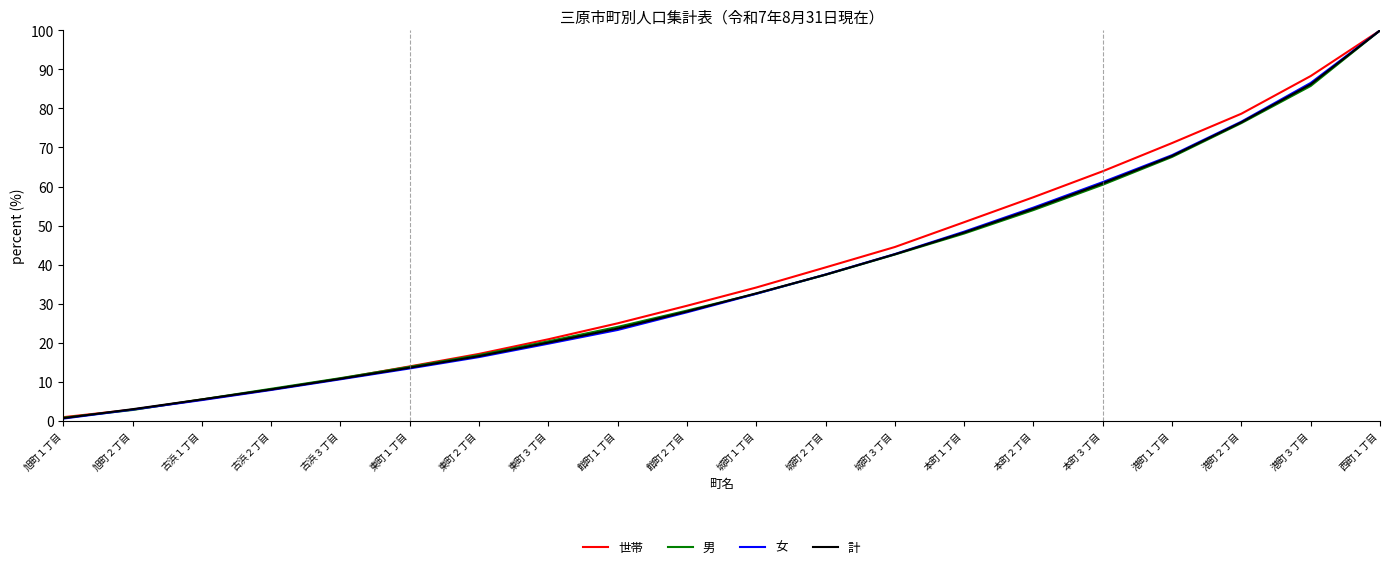

What is the lowest value of the 女 series?

0.5